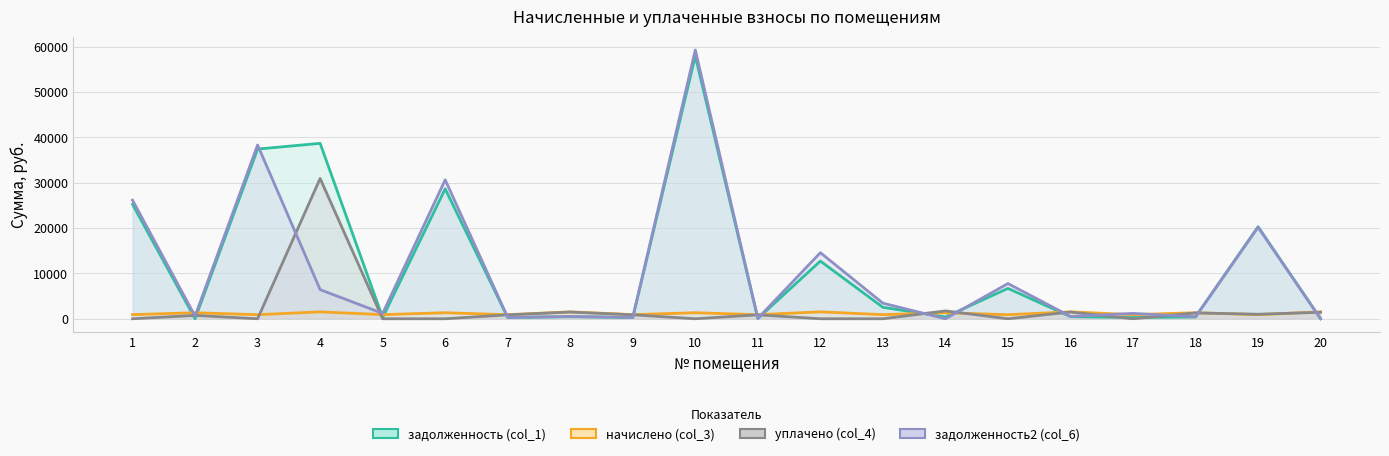

Which series has the largest total across all categories?

задолженность (col_1) (line)